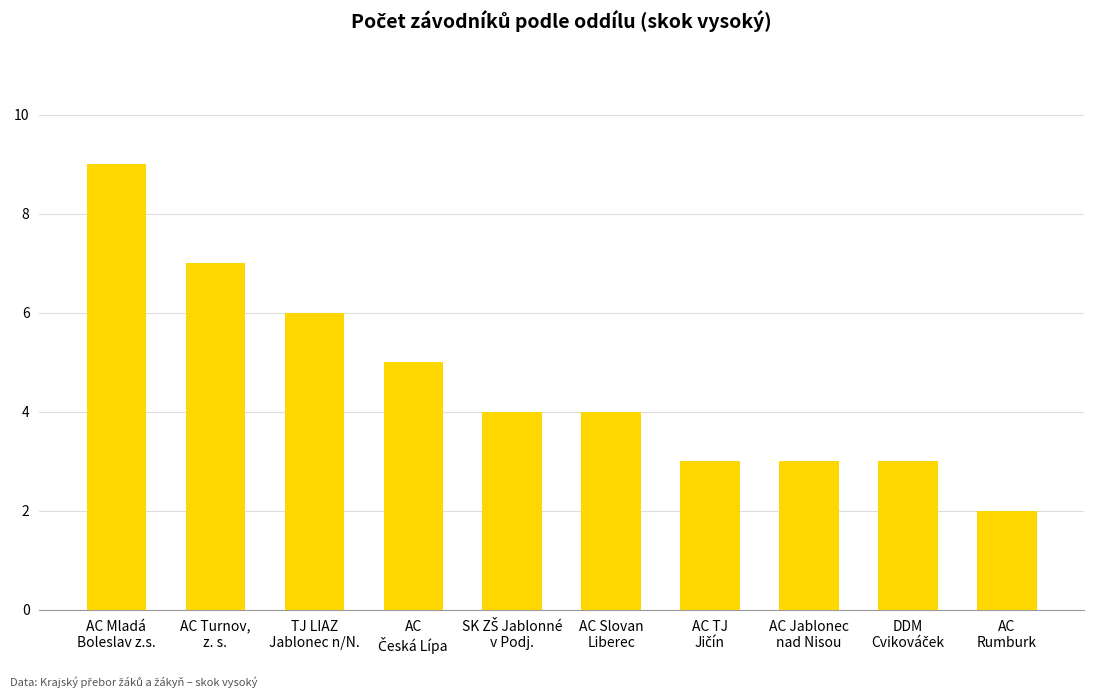

What is the maximum value shown in the chart?

9